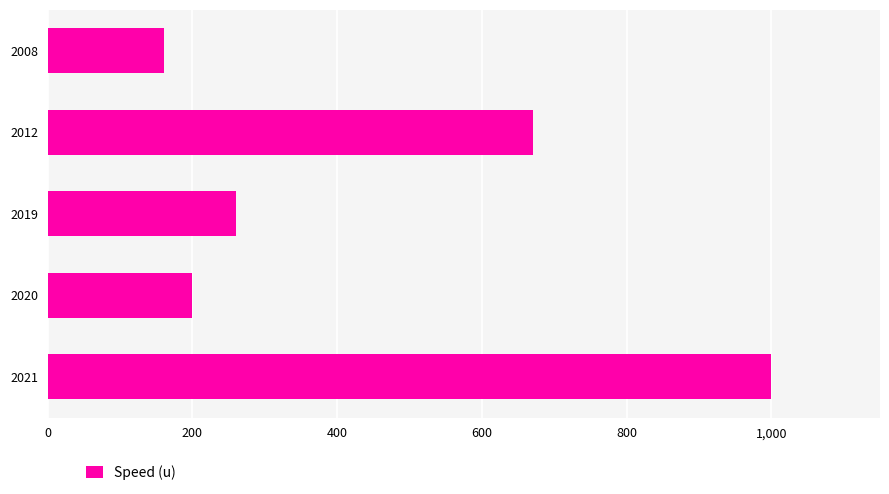

What is the change in value from 2021 to 2012?

-330